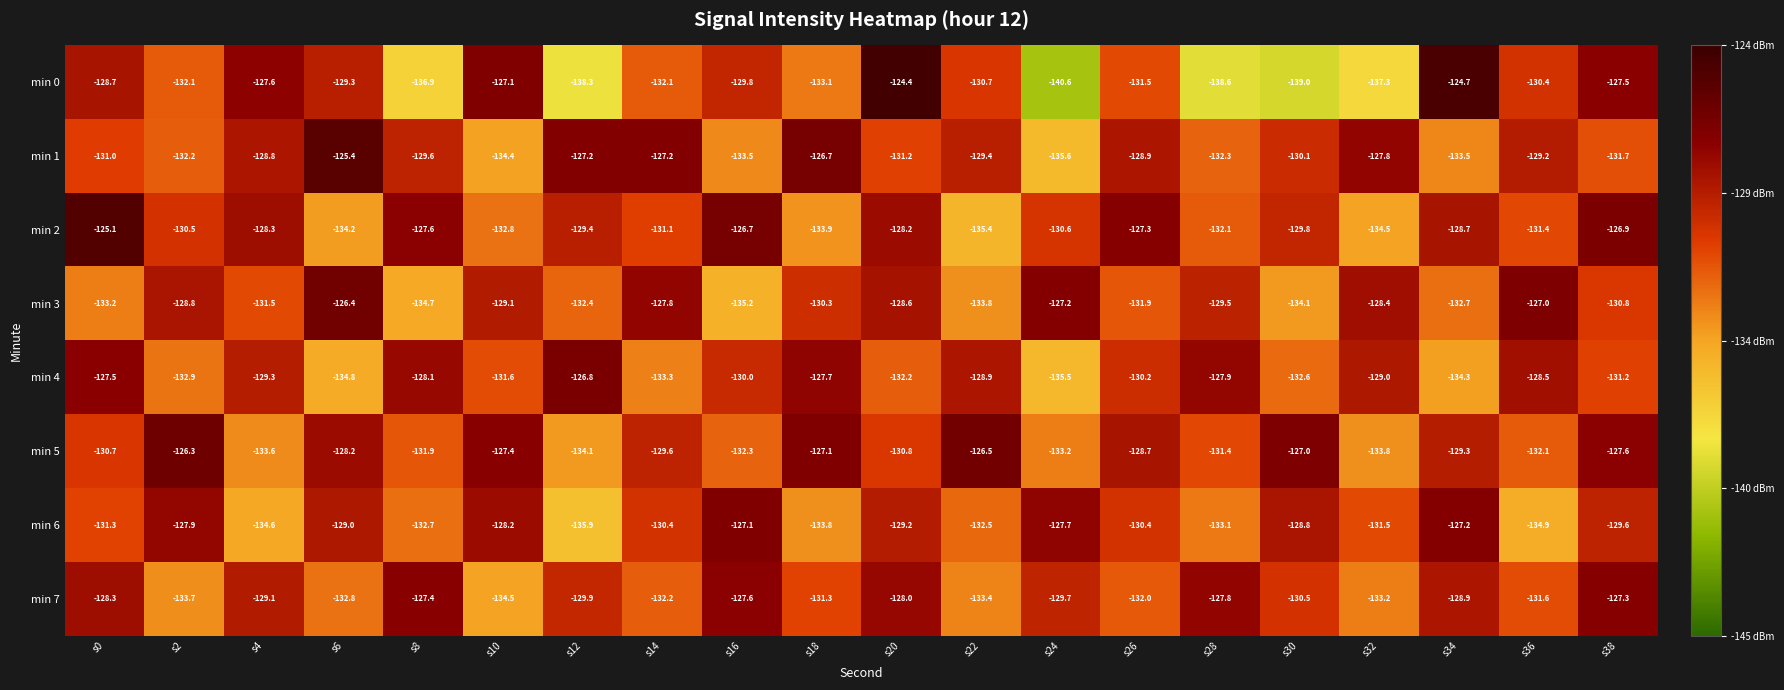

Which series changed the most between s18 and s28?

min 1